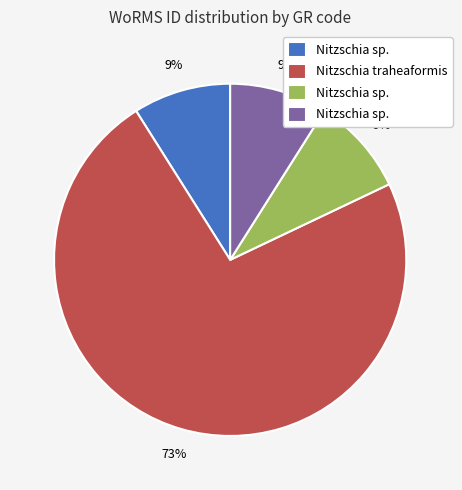

To the nearest percent, what is the difference between the largest and smallest slice percentages?

64%